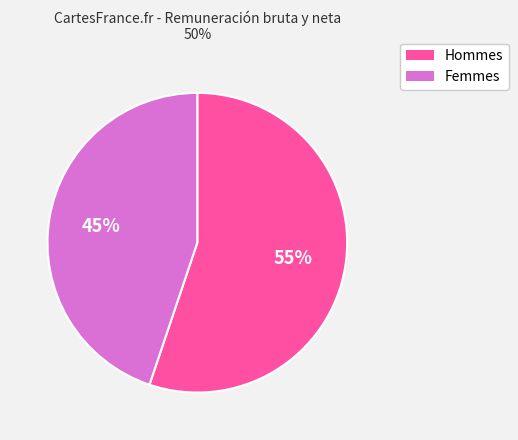

Do Femmes and Hommes together represent more than half of the pie?

Yes